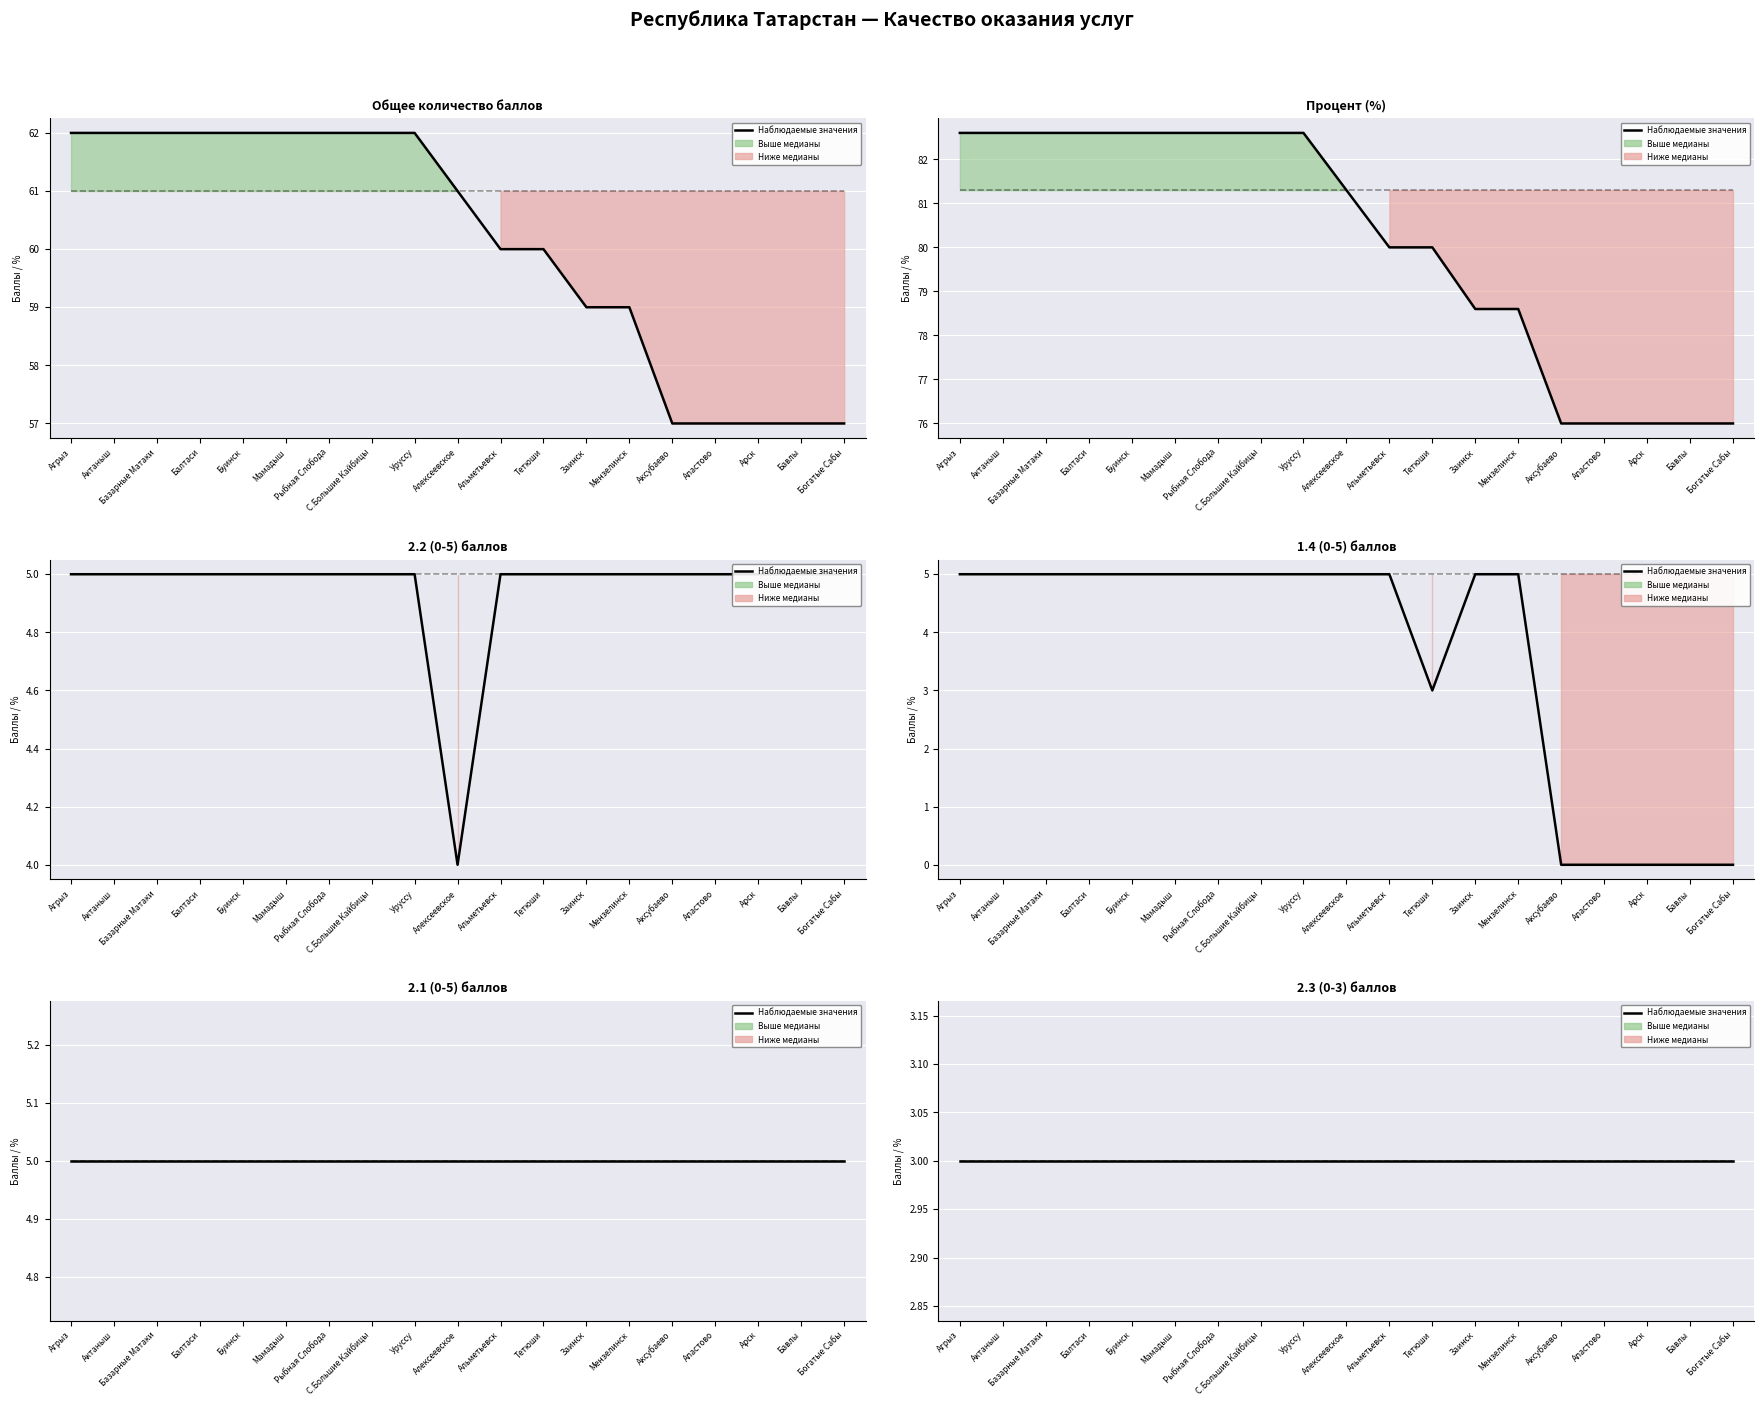

The value of Общее количество баллов at Актаныш is 62.0. True or false?

True